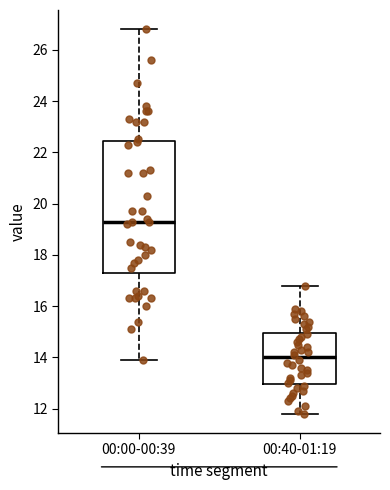

Comparing the boxes themselves (not the whiskers), which one is the tallest?

00:00-00:39